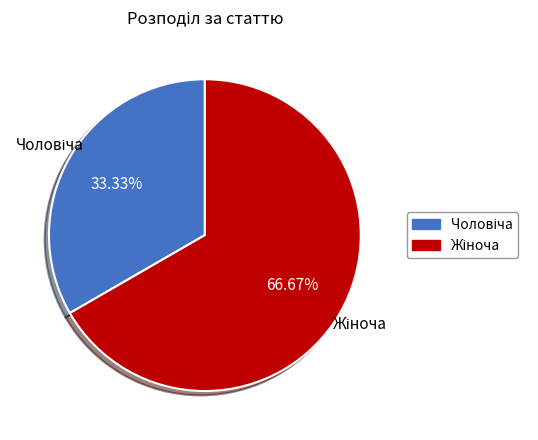

Does any single category account for the majority?

Yes